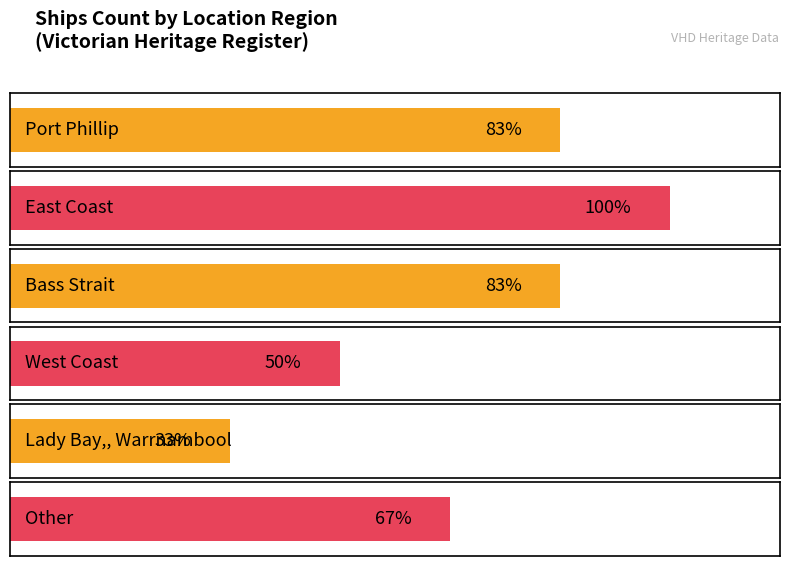

What is the ratio of the value at Bass Strait to the value at Port Phillip?

1.0